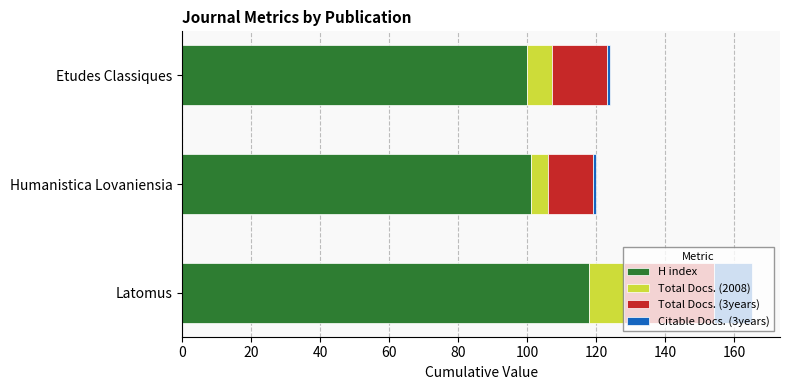

What is the sum of all H index values?

319